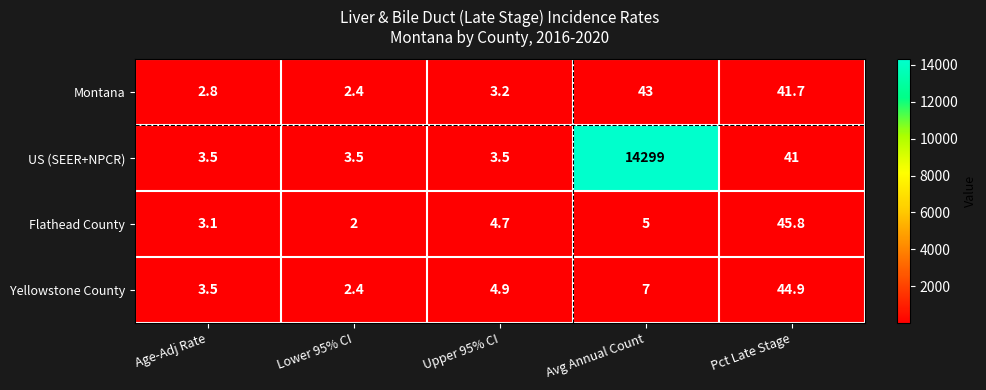

The US (SEER+NPCR) series shows 41.0 at Pct Late Stage. True or false?

True